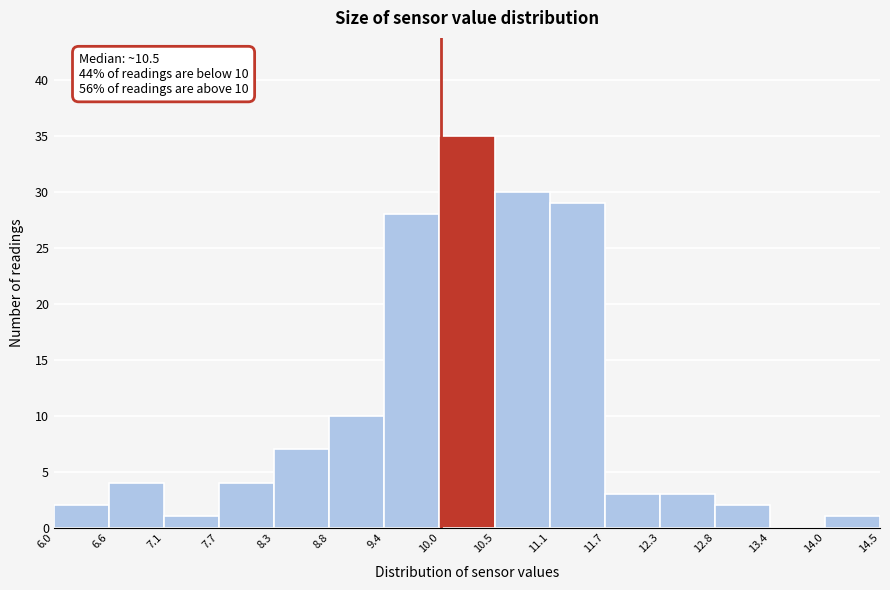

Which range on the x-axis has the tallest bar?

10.0 to 10.5